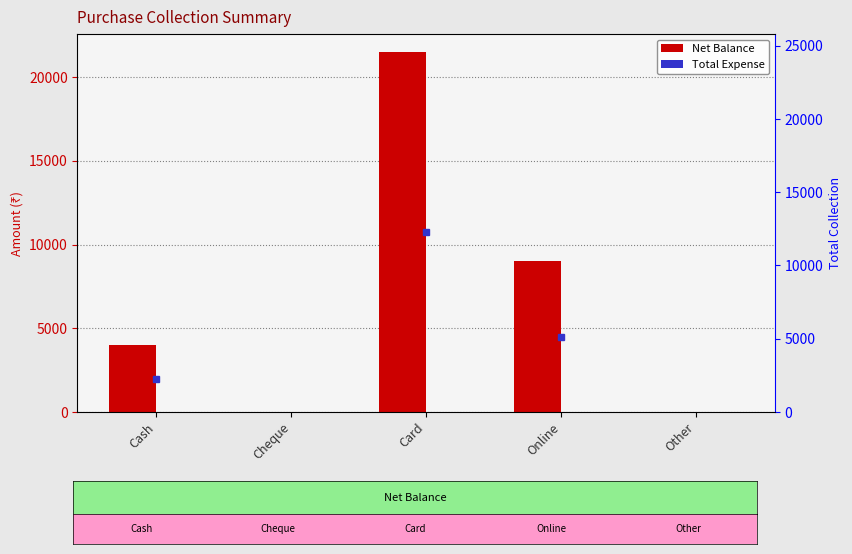

What is the total value across all series at Online?

9000